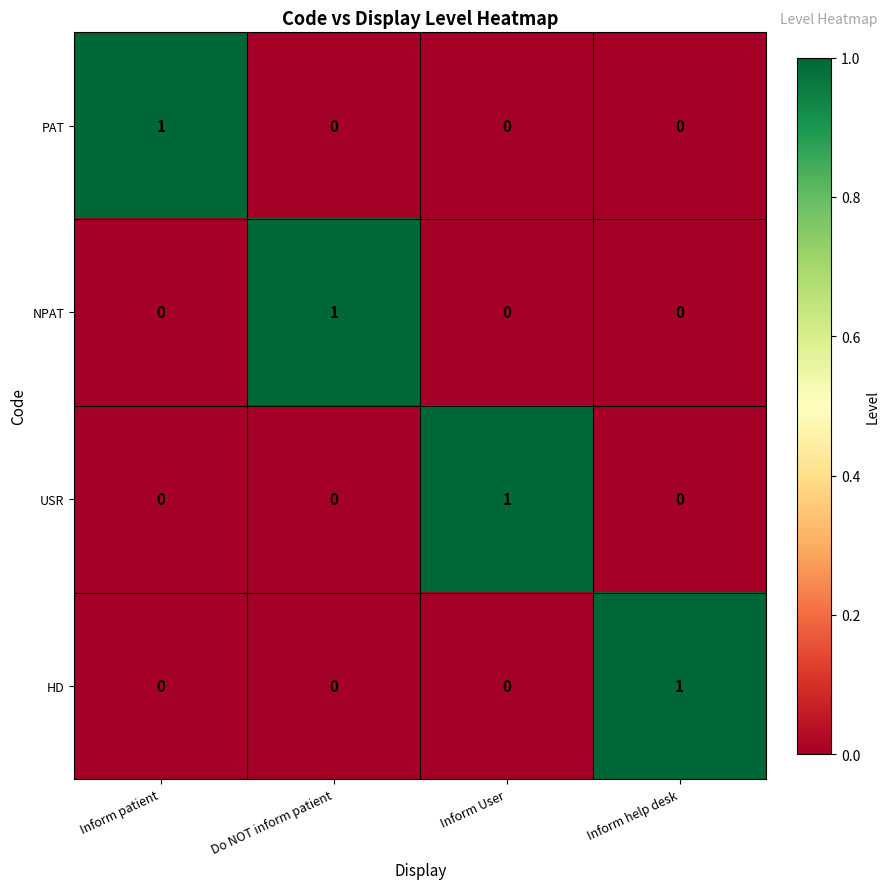

How many HD values are between 0 and 1?

4